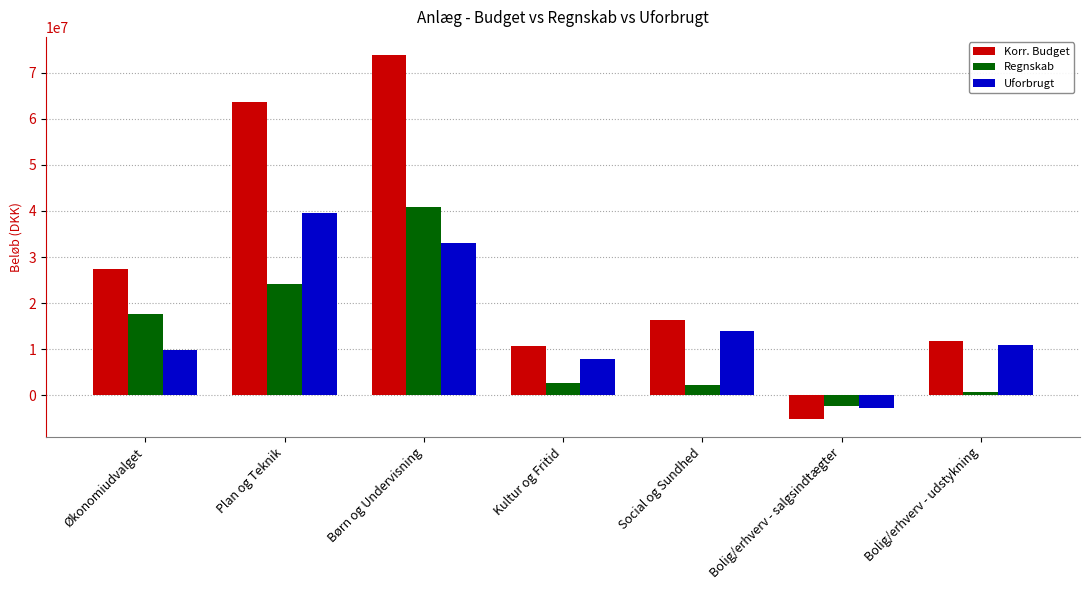

The Korr. Budget series shows -5000000.0 at Bolig/erhverv - salgsindtægter. True or false?

True